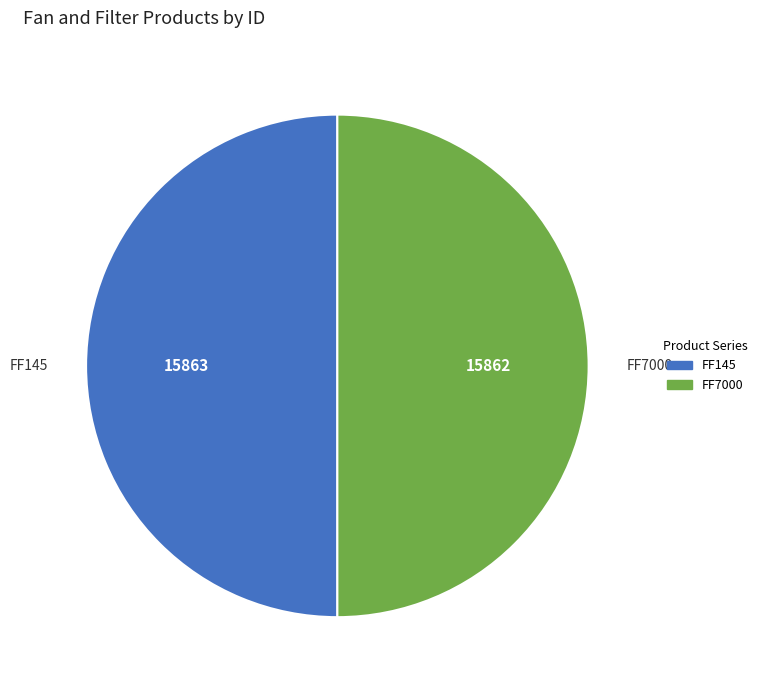

Combined, do FF7000 and FF145 account for over 50%?

Yes